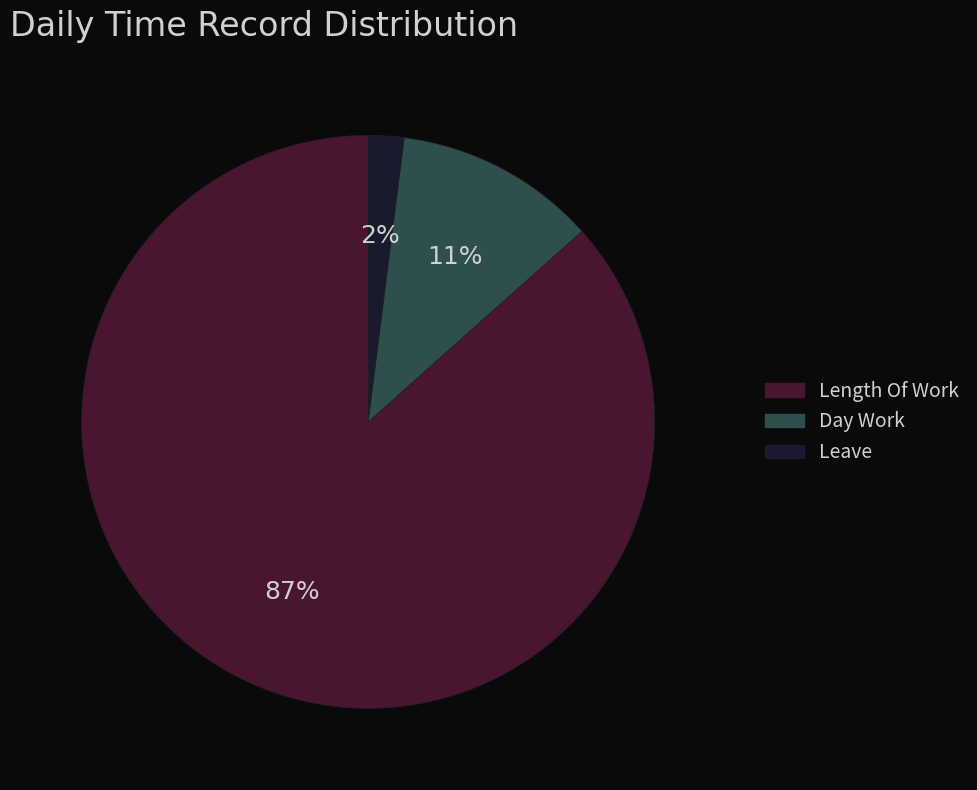

To the nearest percent, what is the difference between the largest and smallest slice percentages?

85%